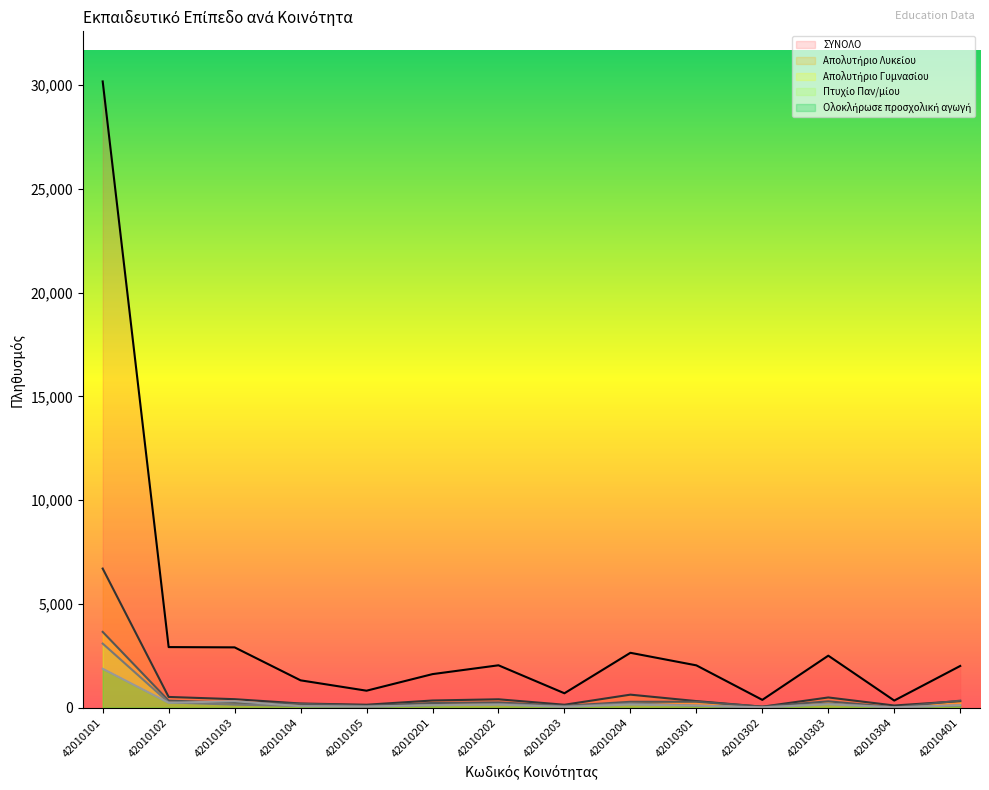

How many lines are shown in the chart?

5